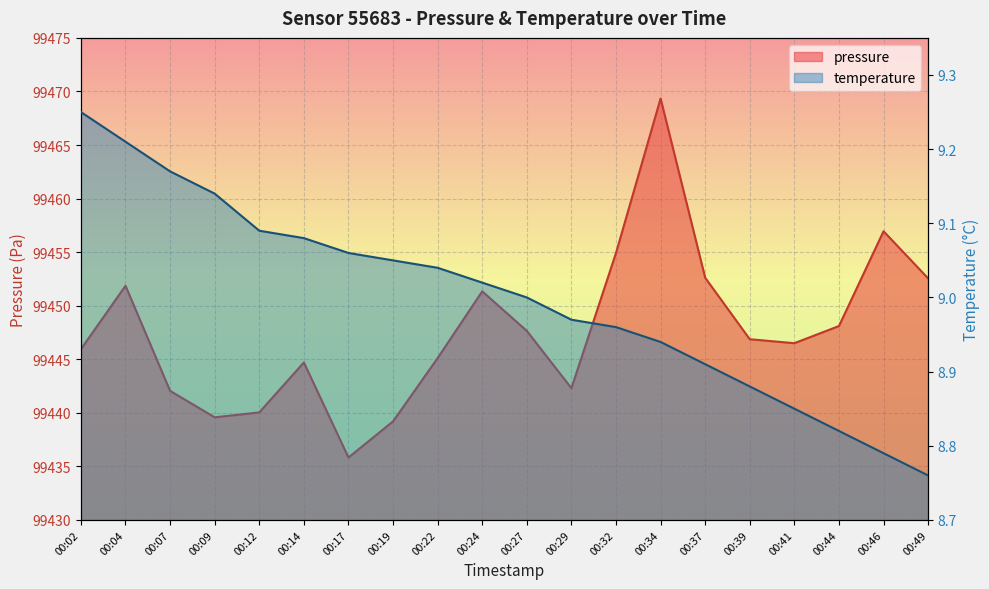

What is the total value across all series at 00:37?

99461.5